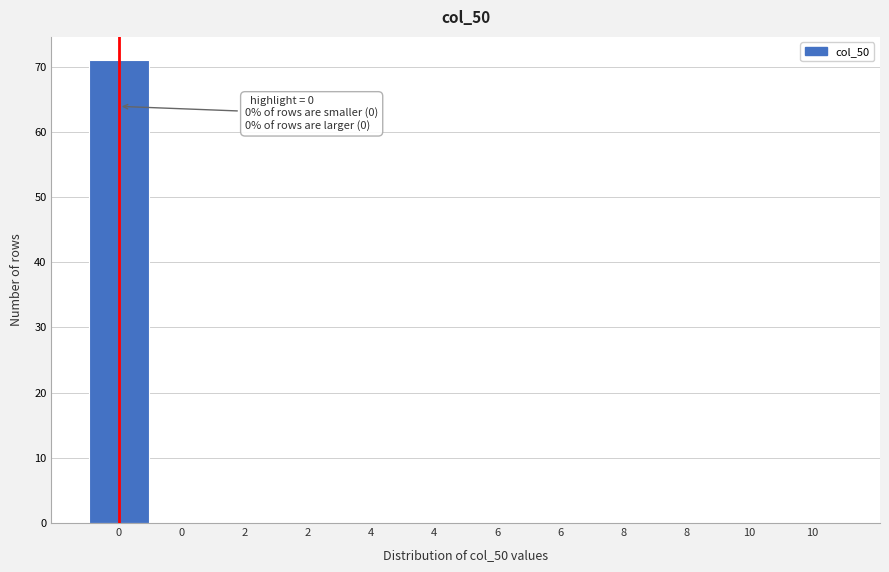

How many data points does each series have?

12